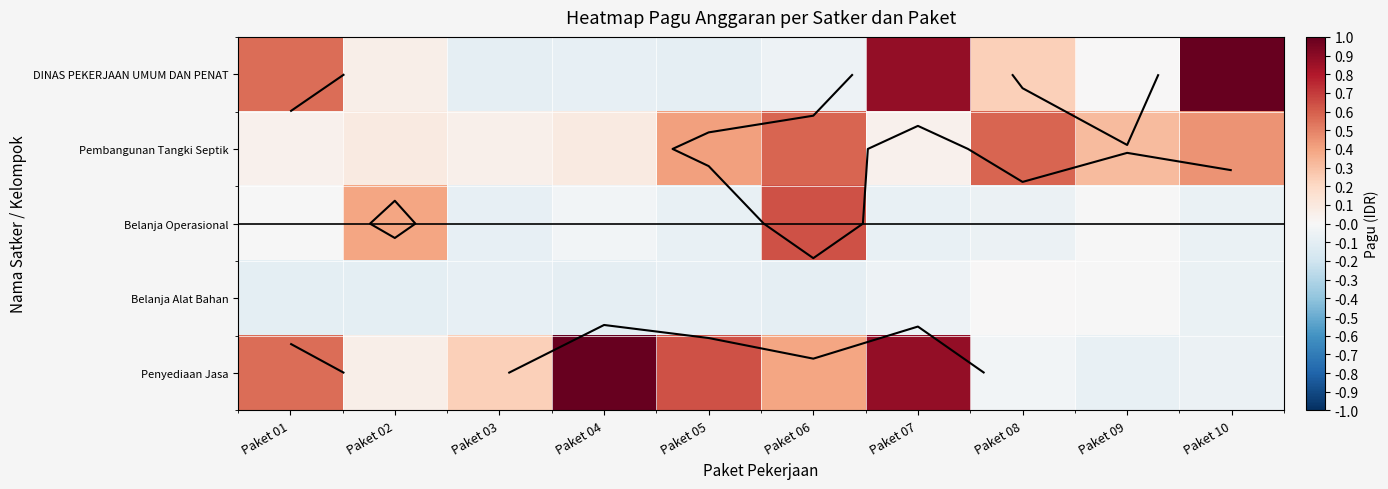

List the labels in order of Pembangunan Tangki Septik value, largest first.

Paket 06, Paket 08, Paket 10, Paket 05, Paket 09, Paket 02, Paket 04, Paket 03, Paket 01, Paket 07